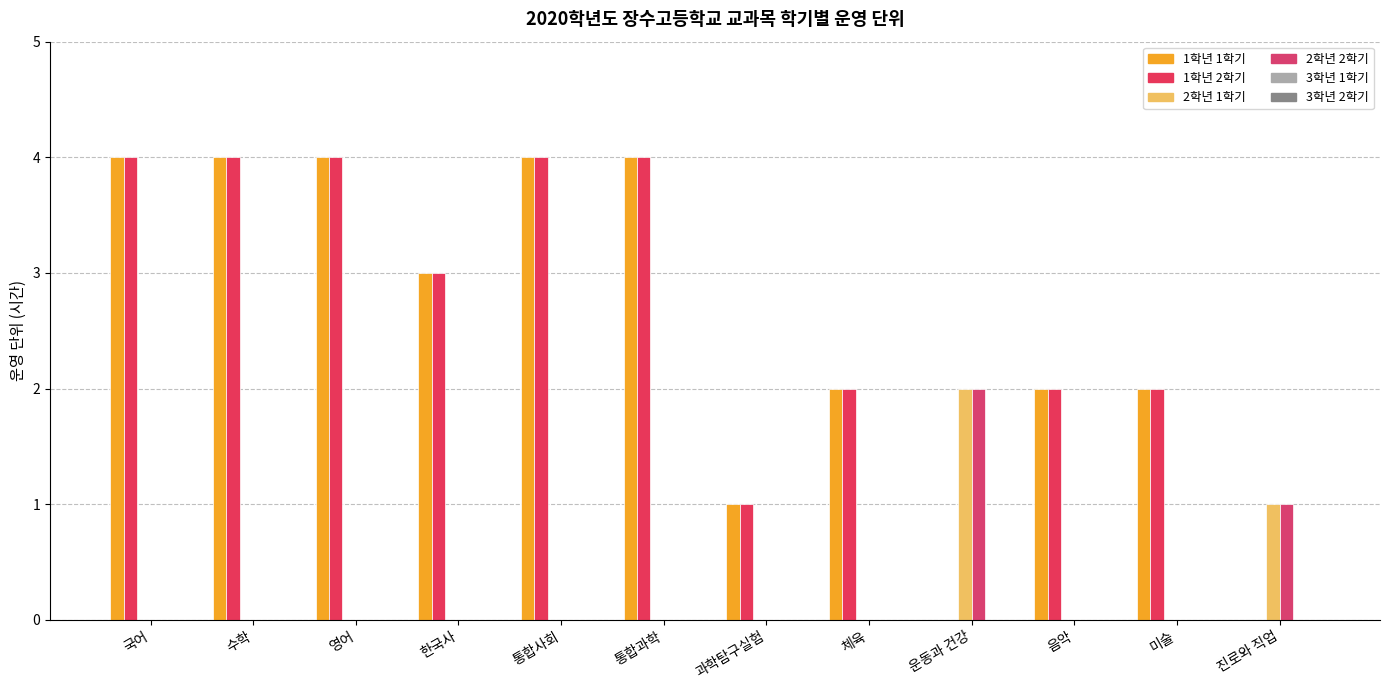

Count the 1학년 2학기 values in the range 2 to 4.

9